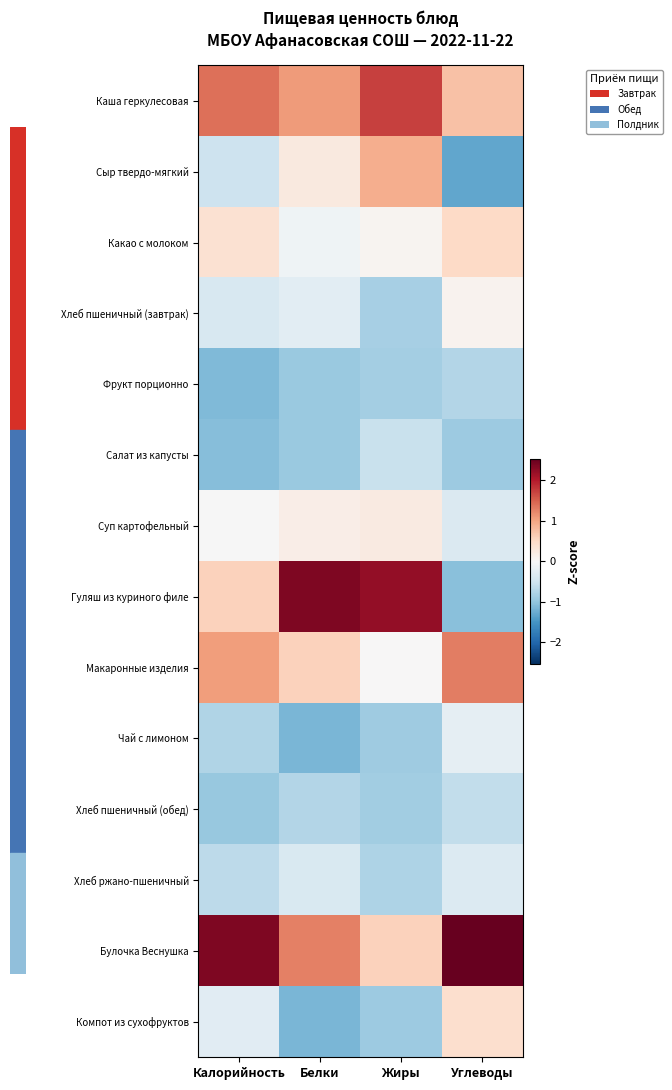

Which series changed the most between Калорийность and Углеводы?

Гуляш из куриного филе